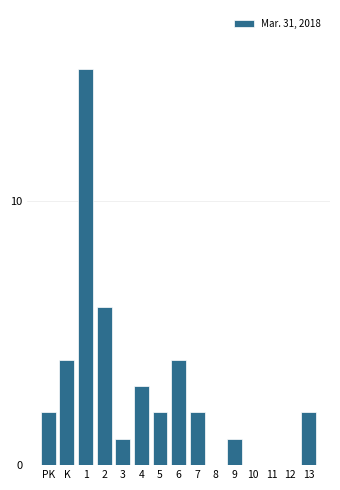

Reading left to right, extract all data points from this chart.

PK=2	K=4	1=15	2=6	3=1	4=3	5=2	6=4	7=2	8=0	9=1	10=0	11=0	12=0	13=2